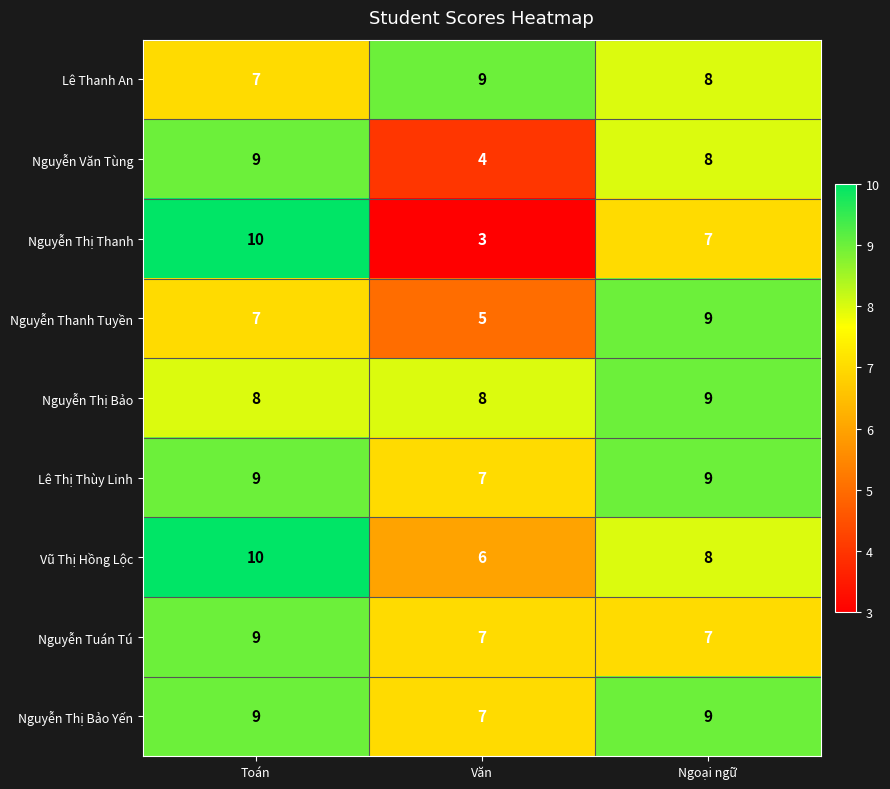

Which label corresponds to the smallest value in the chart?

Văn